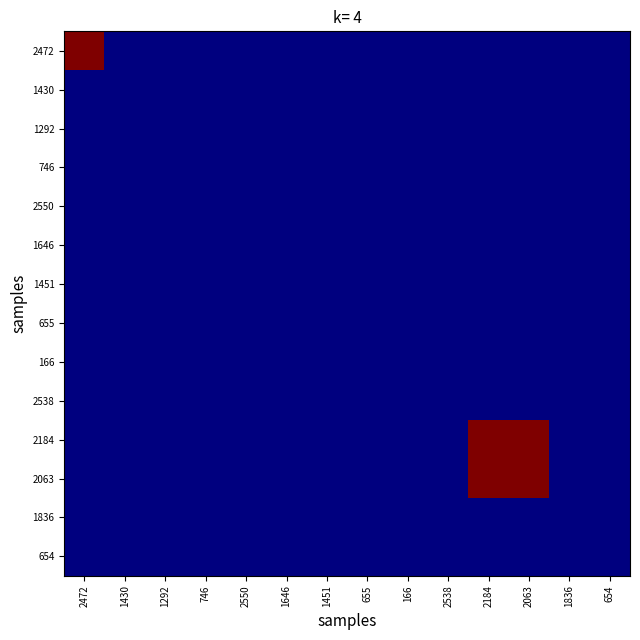

List the series in order of their peak value, lowest first.

1430, 1292, 746, 2550, 1646, 1451, 655, 166, 2538, 1836, 654, 2472, 2184, 2063